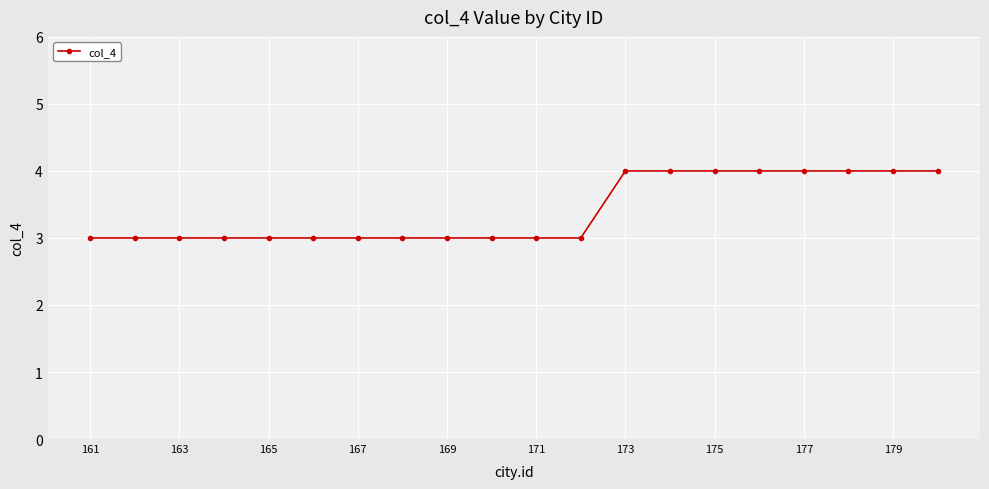

What is the value of the 8th point from the left?

3